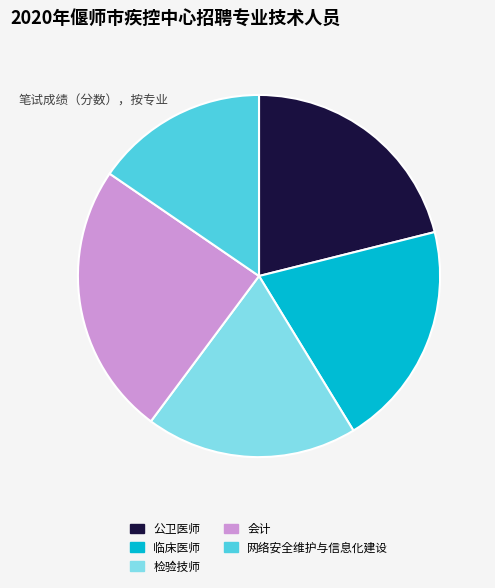

What is the ratio of the value at 会计 to the value at 检验技师?

1.3